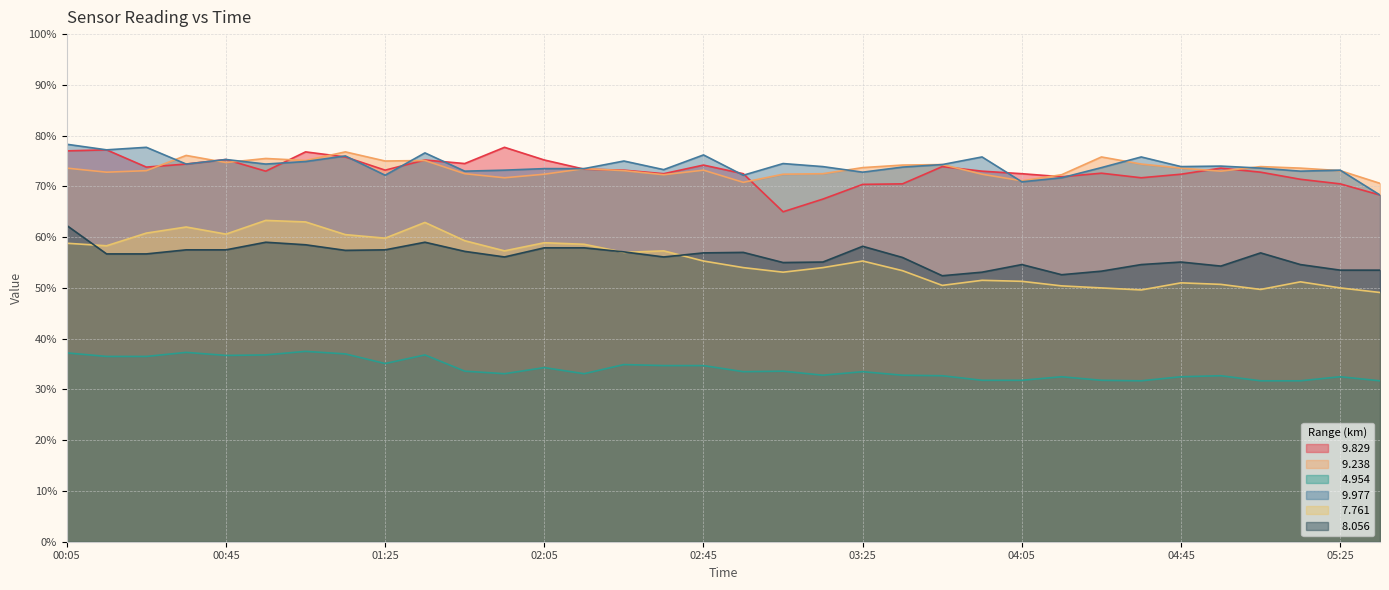

What is the average value of the   9.977 series?

74.1